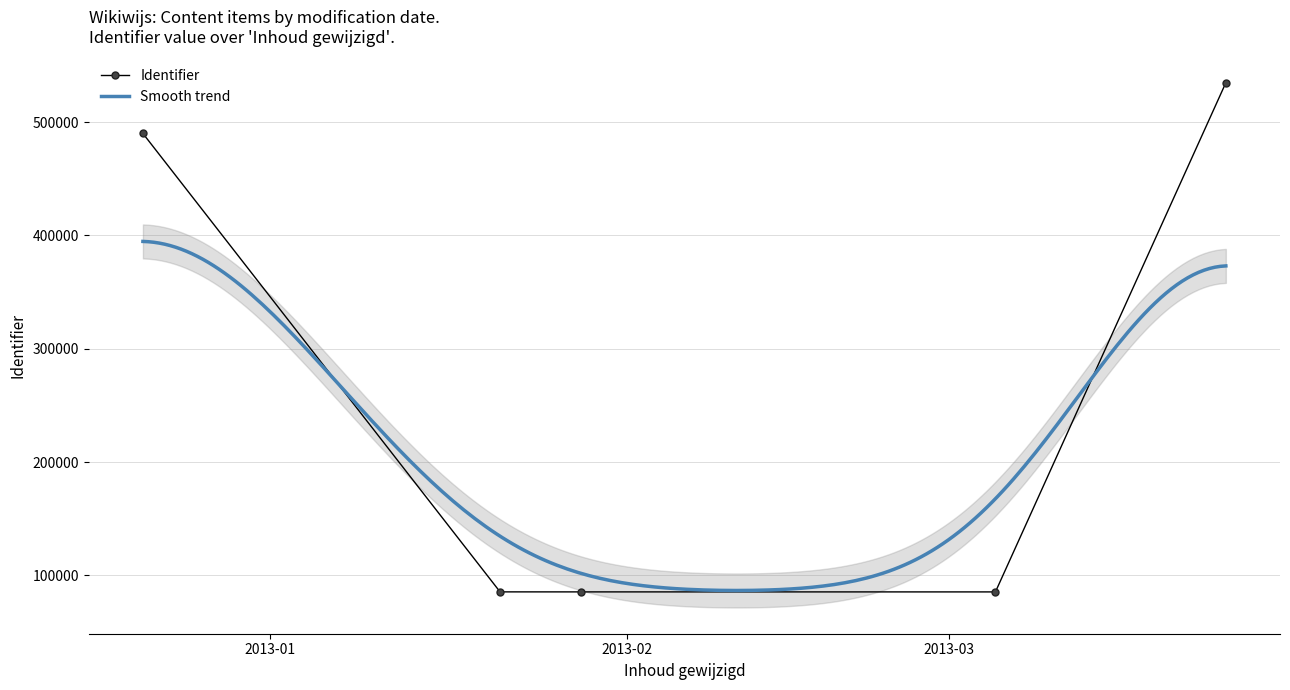

What is the difference between the second highest and minimum values?

404485